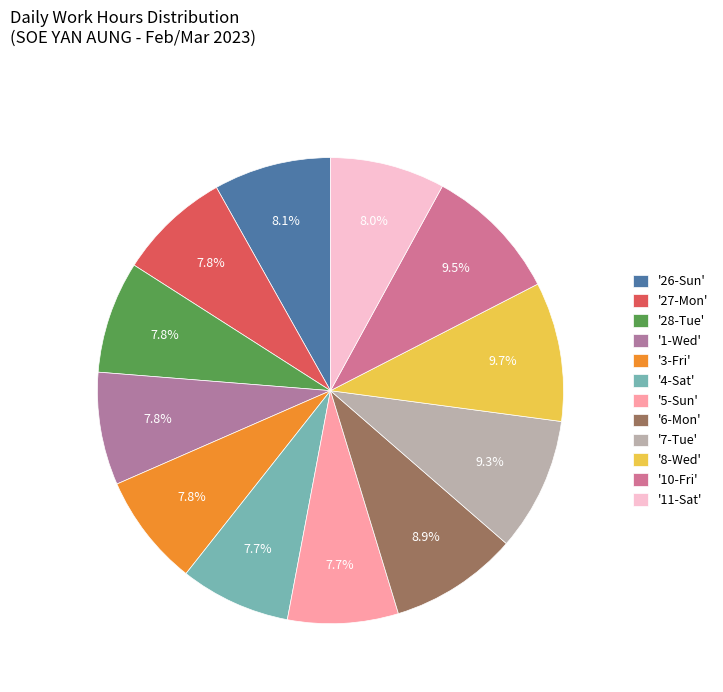

Is there any slice that represents more than half of the pie?

No